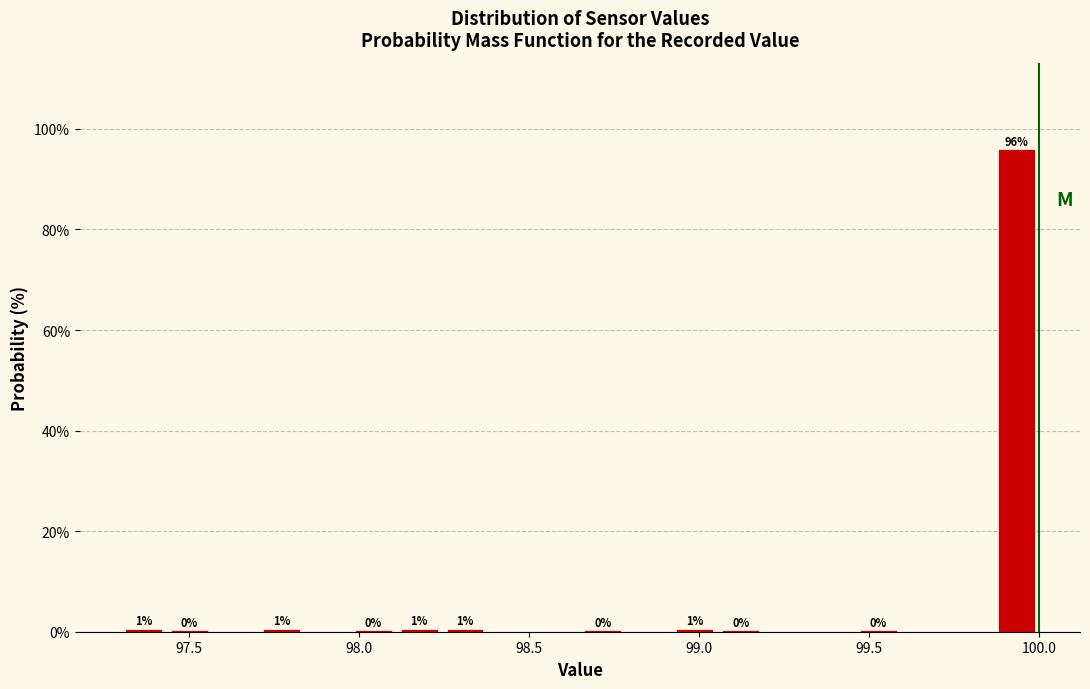

Around what value on the x-axis is the tallest bar? Give the approximate position of its centre, as read against the axis.

99.95